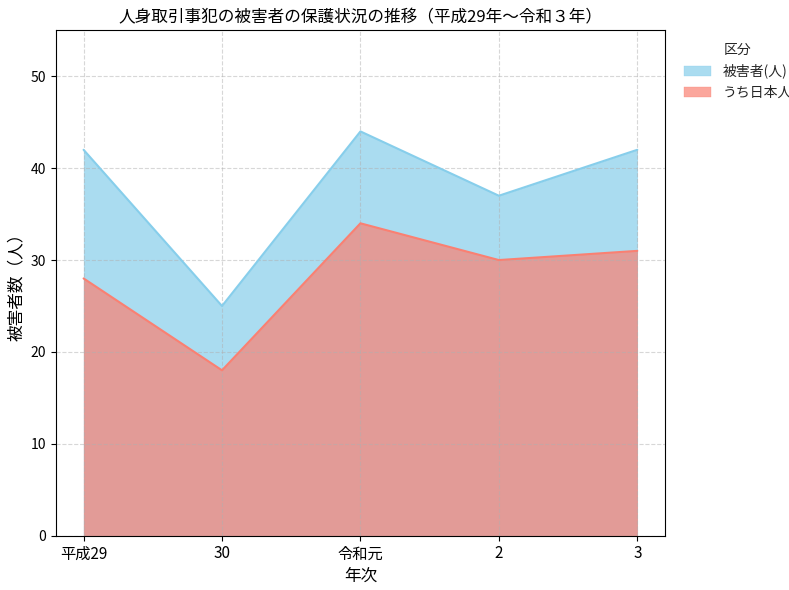

What position from the left is 令和元?

3